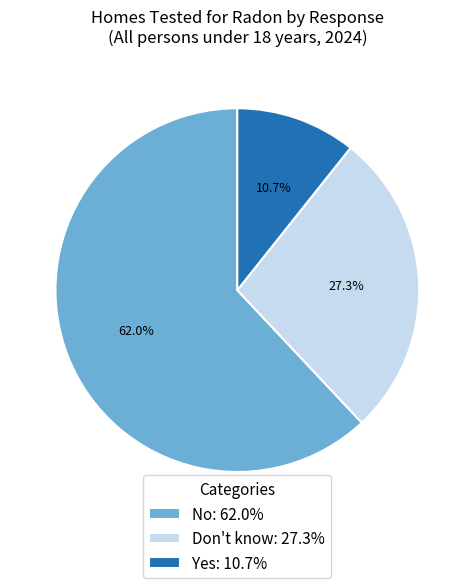

How many slices are in this pie chart?

3